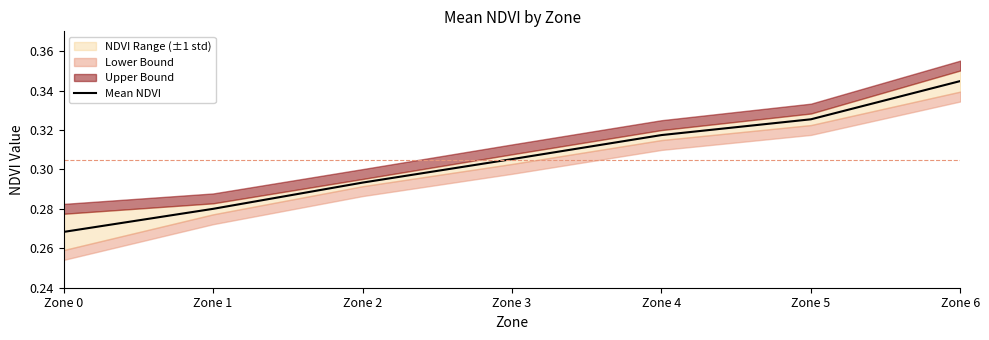

The value at Zone 3 is 0.3. True or false?

True